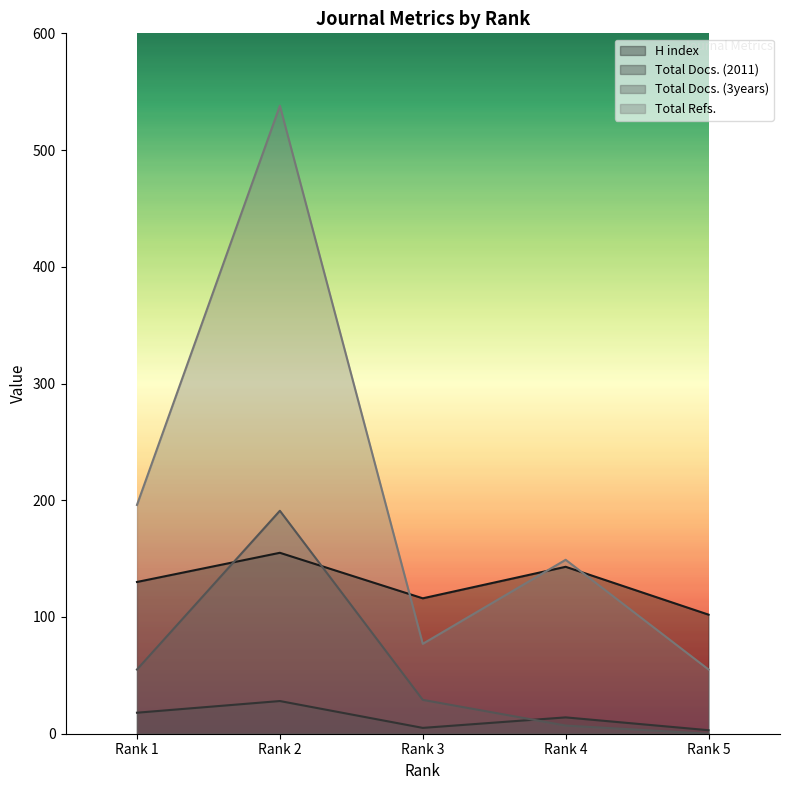

True or false: Total Docs. (2011) and H index cross at least once.

False